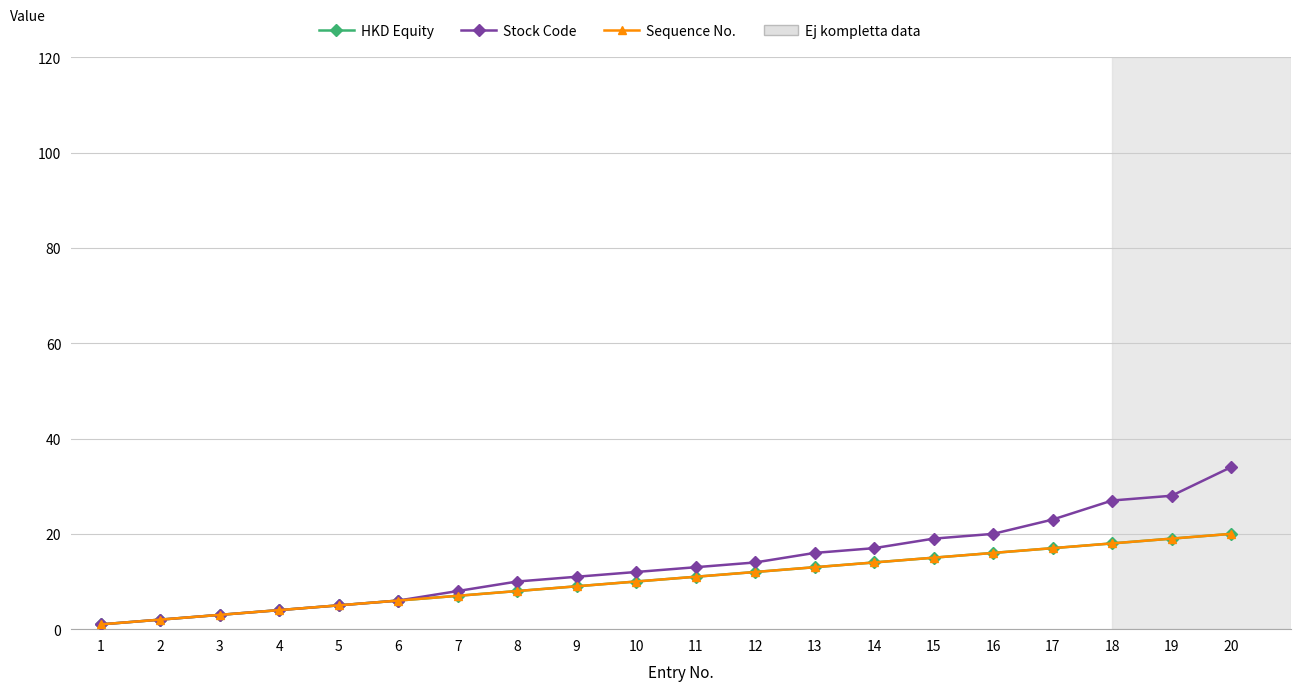

What is the total value across all series at 12?

38